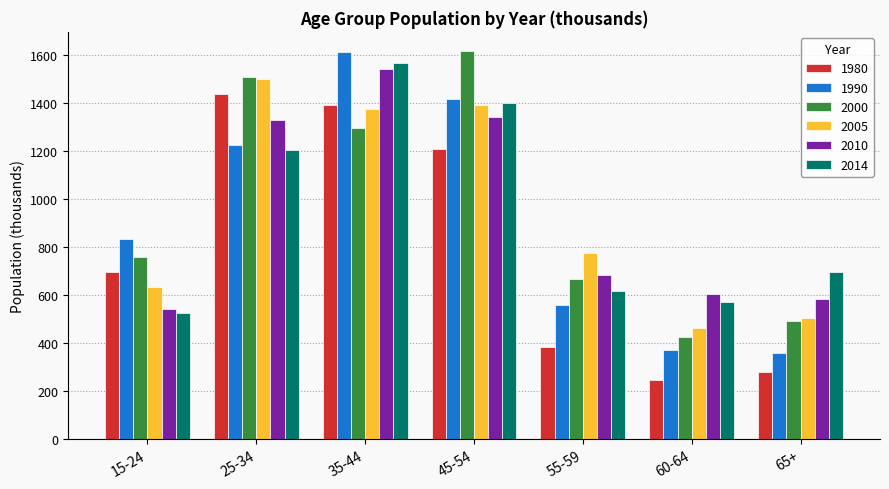

What is the approximate value of 2010 at 15-24?

544